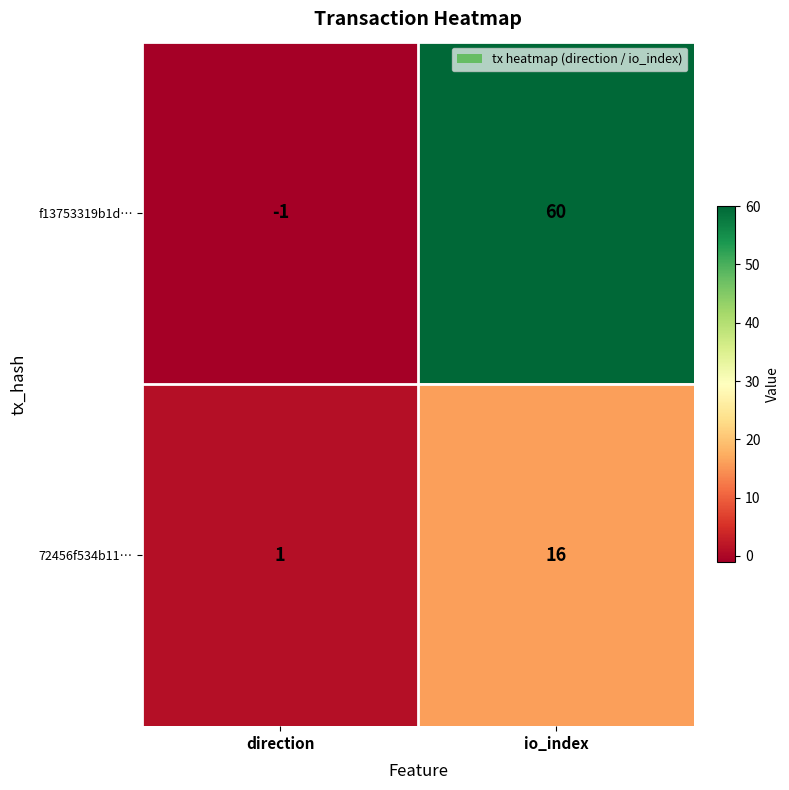

Reading left to right, transcribe all the data shown in this chart.

f13753319b1d…: -1	60
72456f534b11…: 1	16